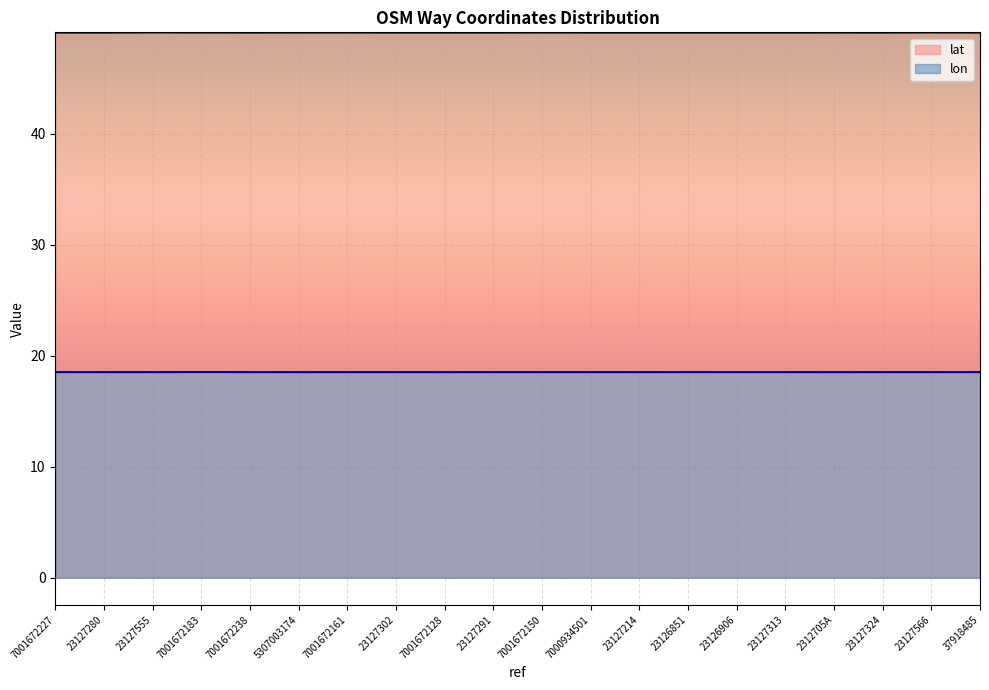

What is the value of the lon point at the 3rd from the left?

18.5